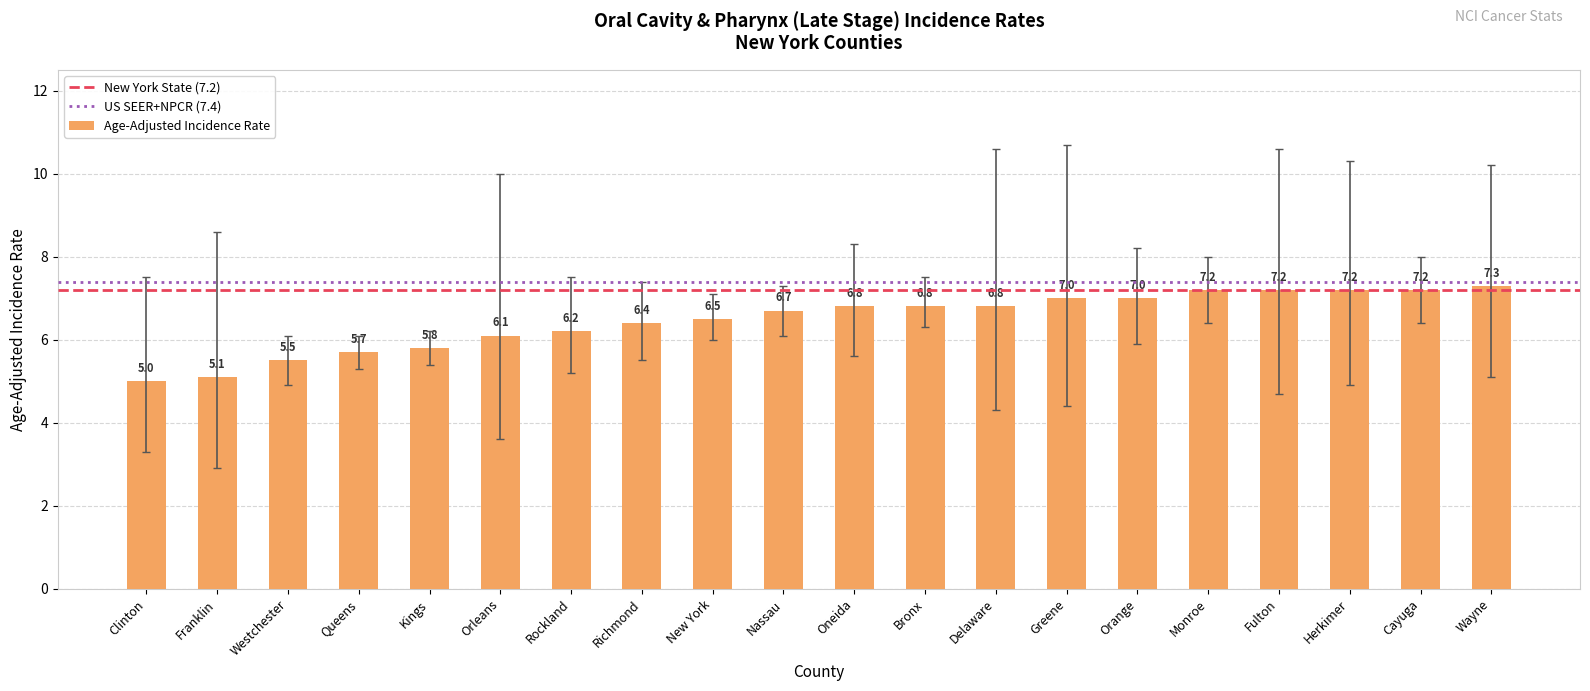

Reading left to right, what are all the values shown in this chart?

5.0	5.1	5.5	5.7	5.8	6.1	6.2	6.4	6.5	6.7	6.8	6.8	6.8	7.0	7.0	7.2	7.2	7.2	7.2	7.3